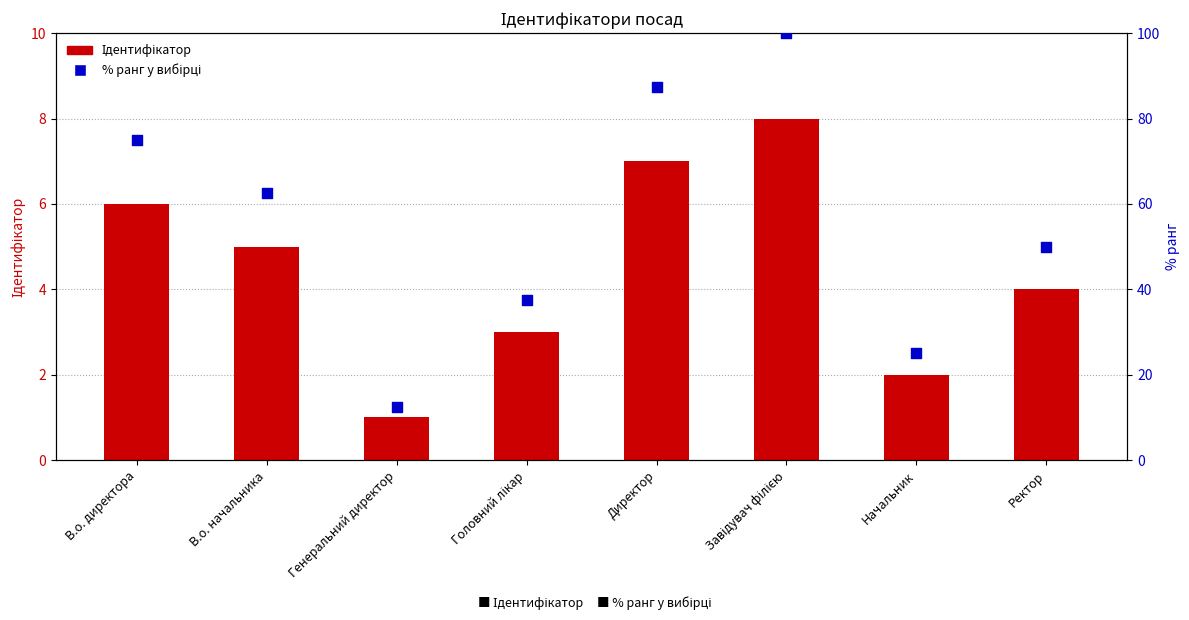

Which series contains the highest Y value?

% ранг